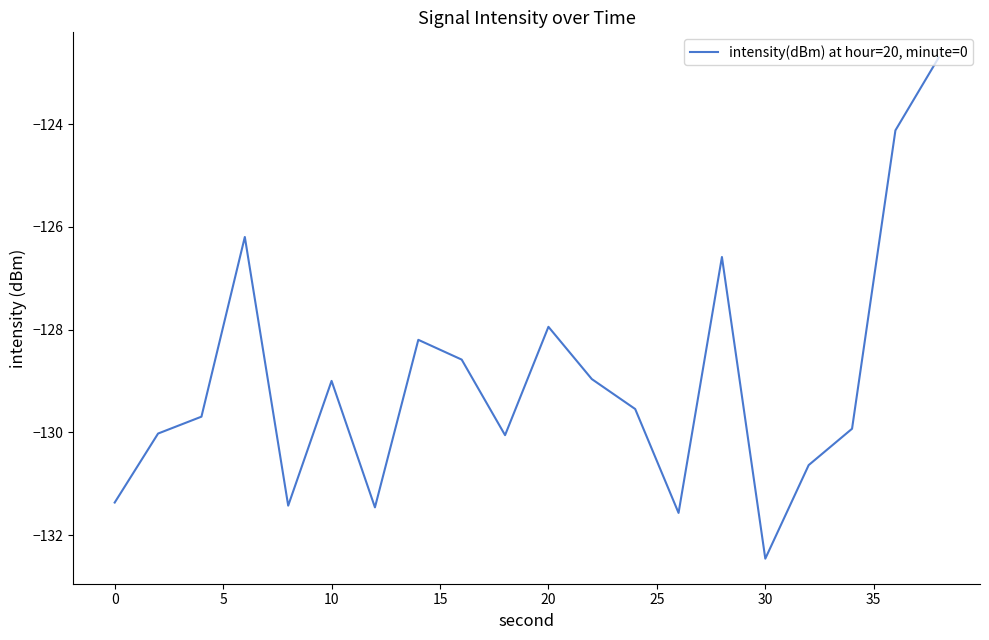

What is the minimum value shown in the chart?

-132.5